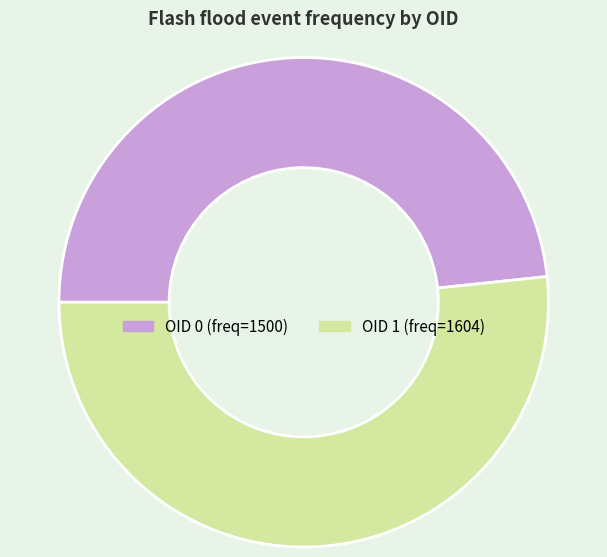

Is there a majority slice in this chart?

Yes